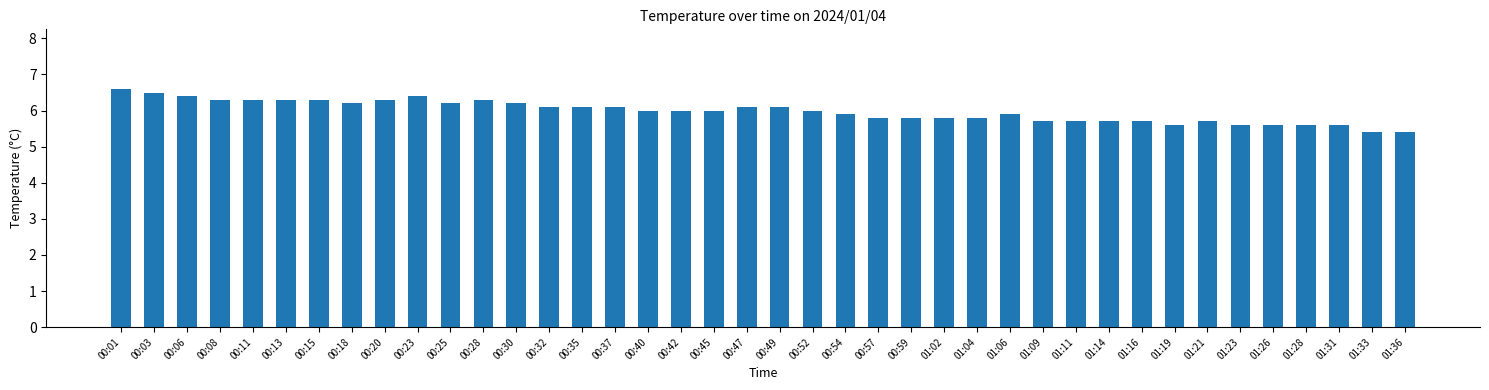

What is the sum of the values at 00:23 and 00:32?

12.5